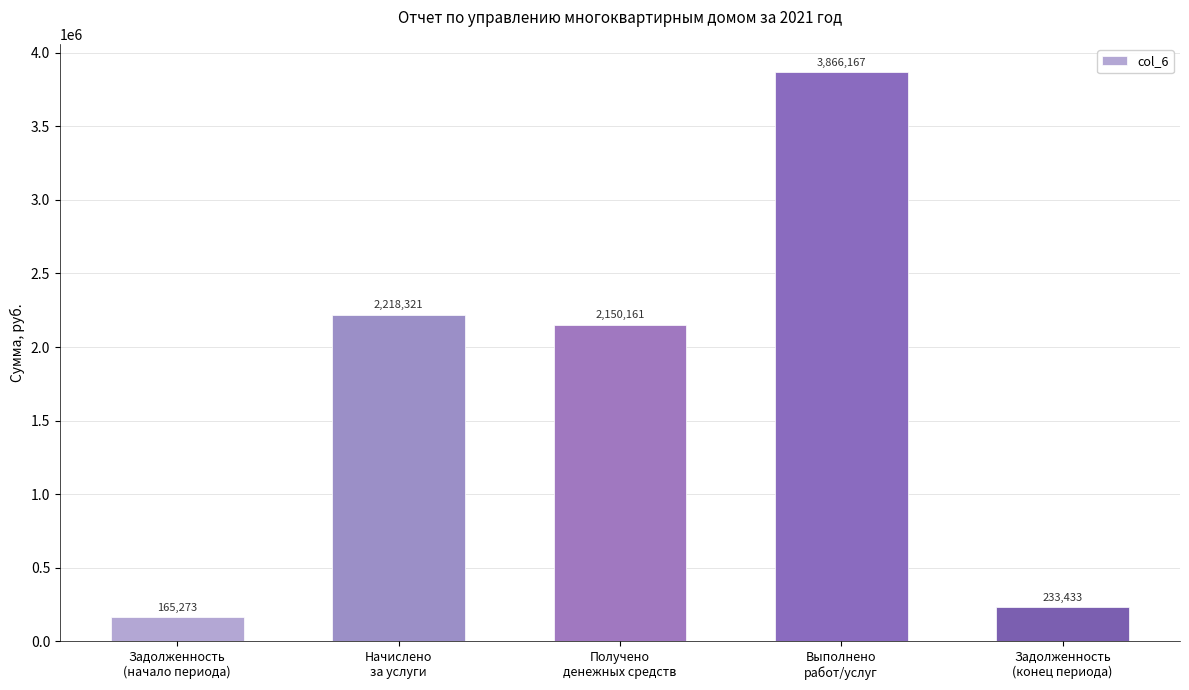

How many categories are shown in the chart?

5